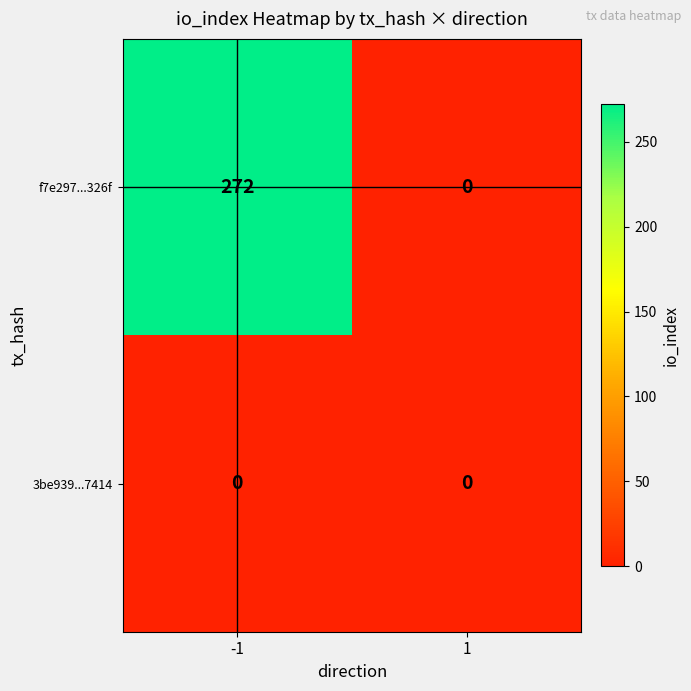

Is it true that f7e297...326f equals 363 at -1?

False